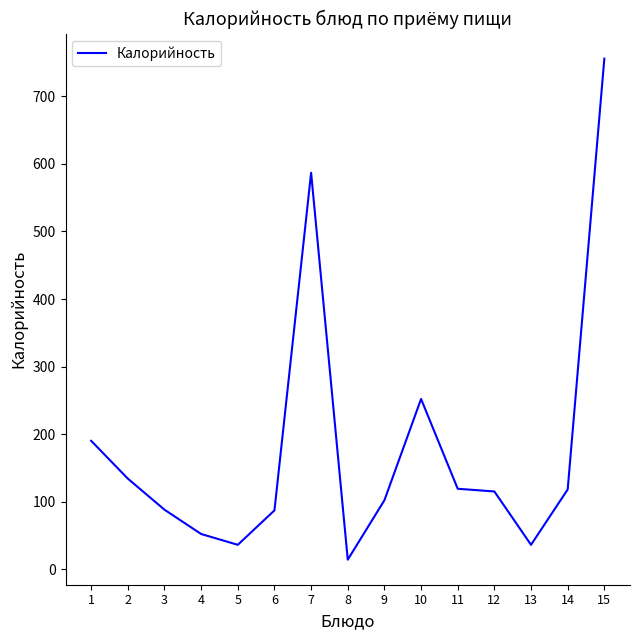

True or false: the data shows 102 at 9.

True